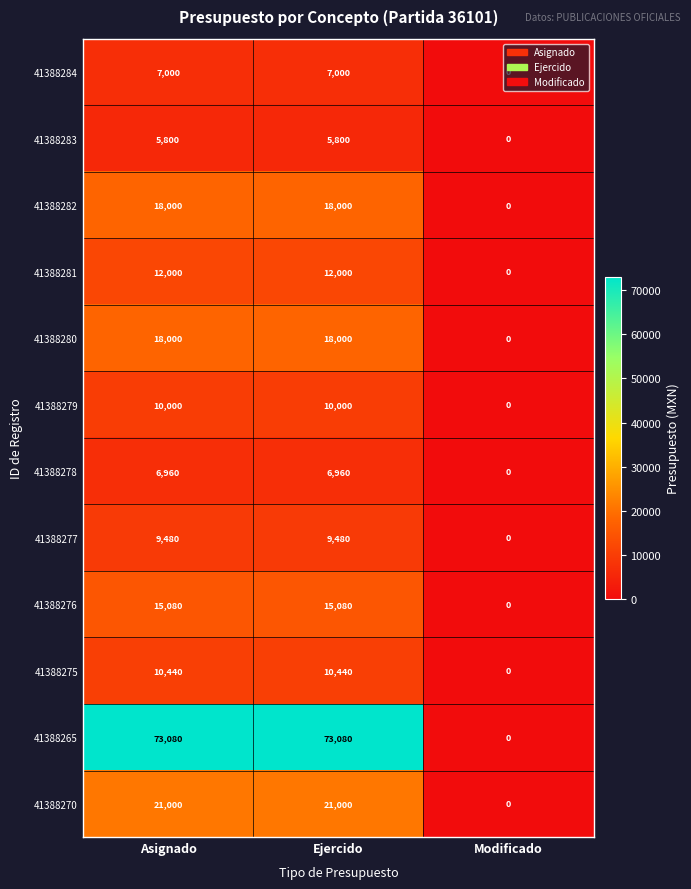

How many data points does each series have?

3